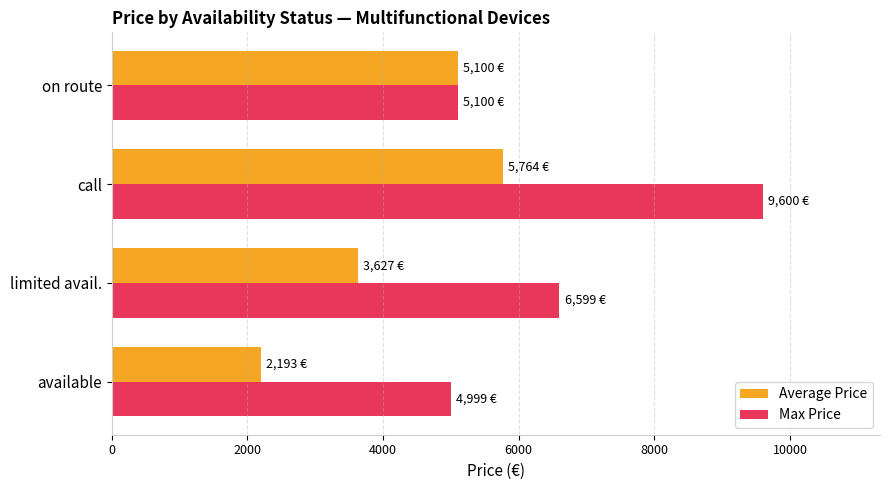

Where is Average Price nearest to the value 3978?

limited avail.